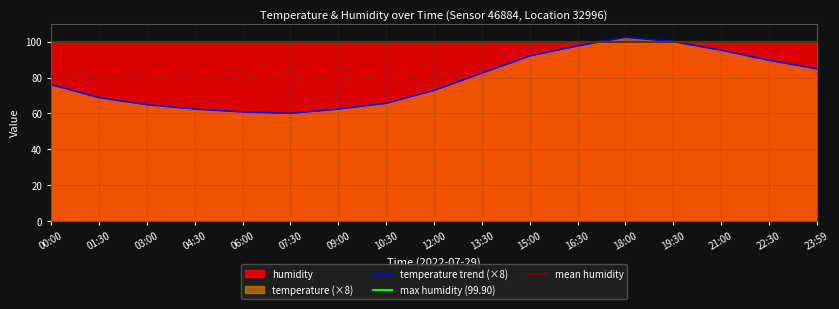

How many points are lower than both their immediate neighbors (excluding endpoints)?

1